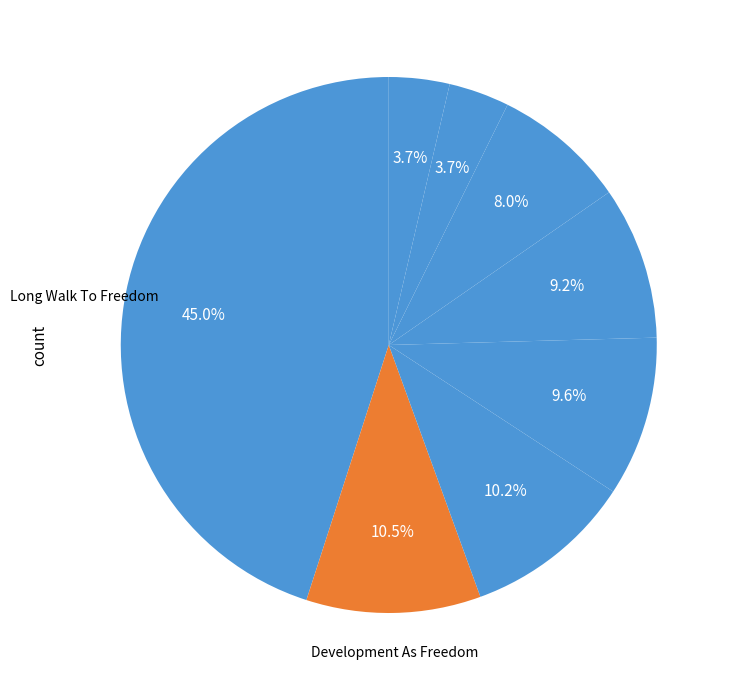

How many segments does this pie chart have?

8